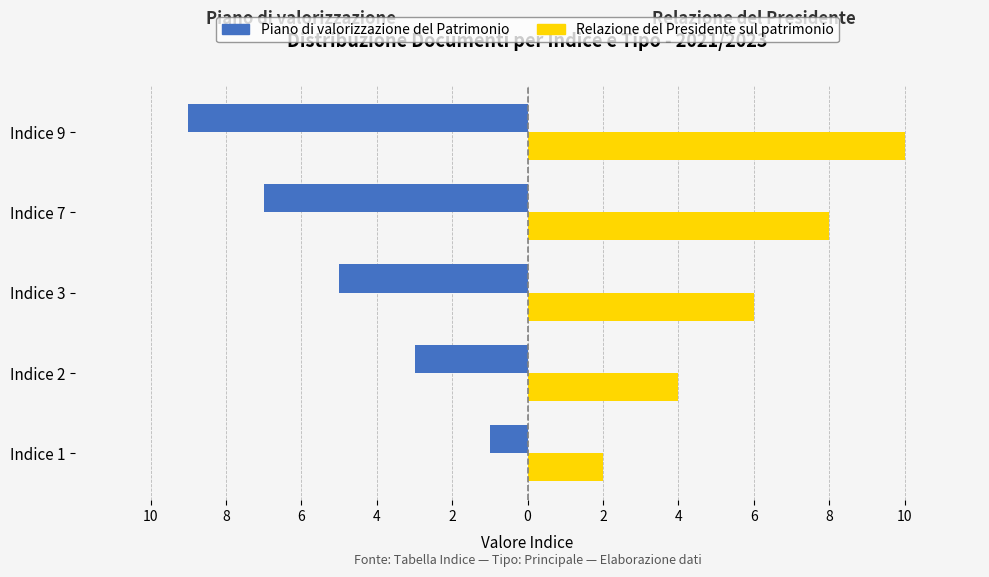

What is the value of the Piano di valorizzazione del Patrimonio bar at the 4th from the left?

-7